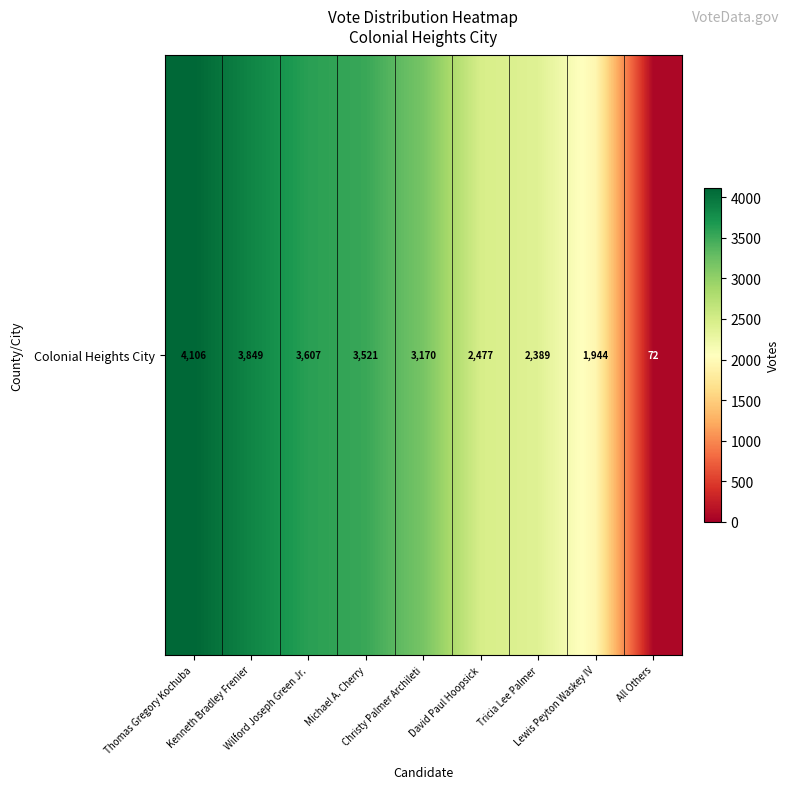

What is the change in value from Thomas Gregory Kochuba to Wilford Joseph Green Jr.?

-499